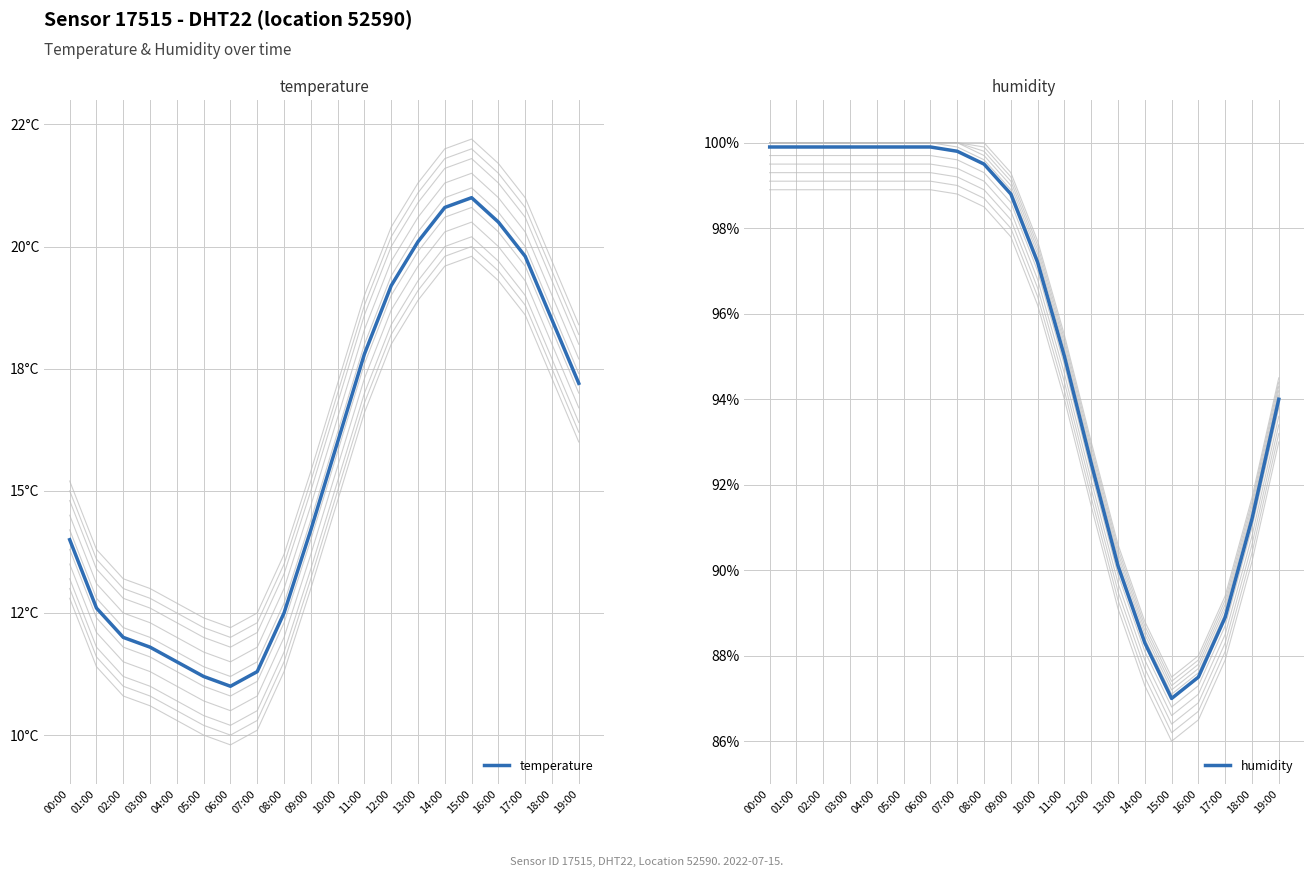

Is it true that humidity equals 98.8 at 09:00?

True